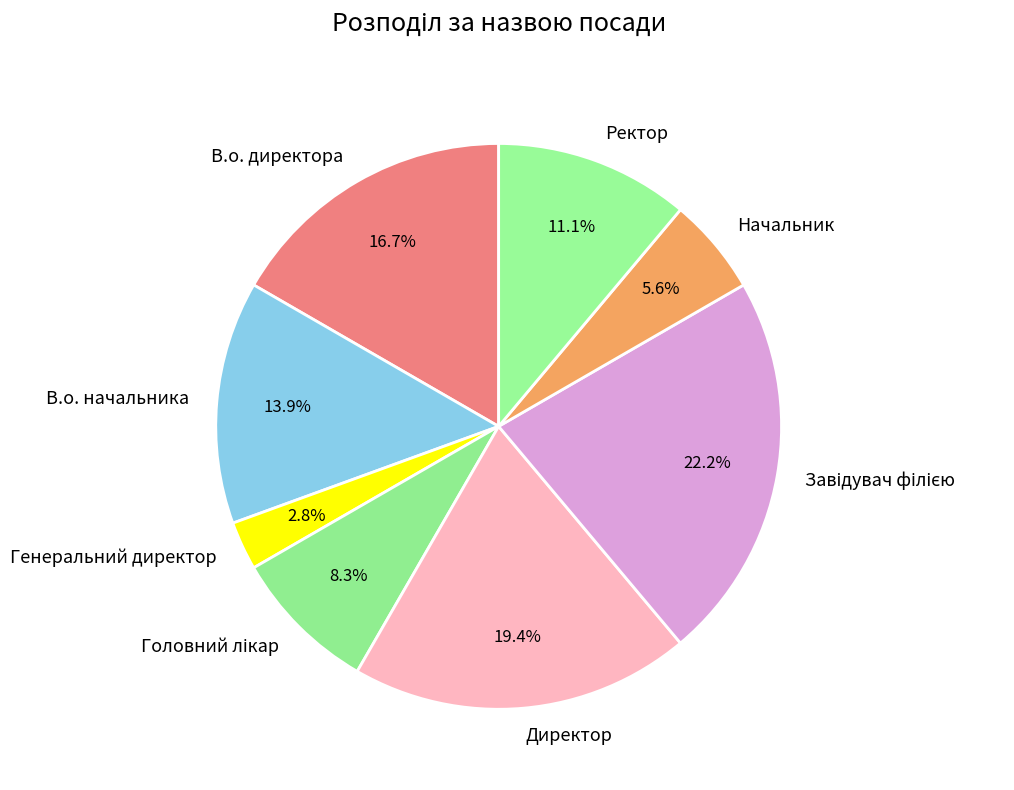

Which has a higher value, Генеральний директор or В.о. начальника?

В.о. начальника